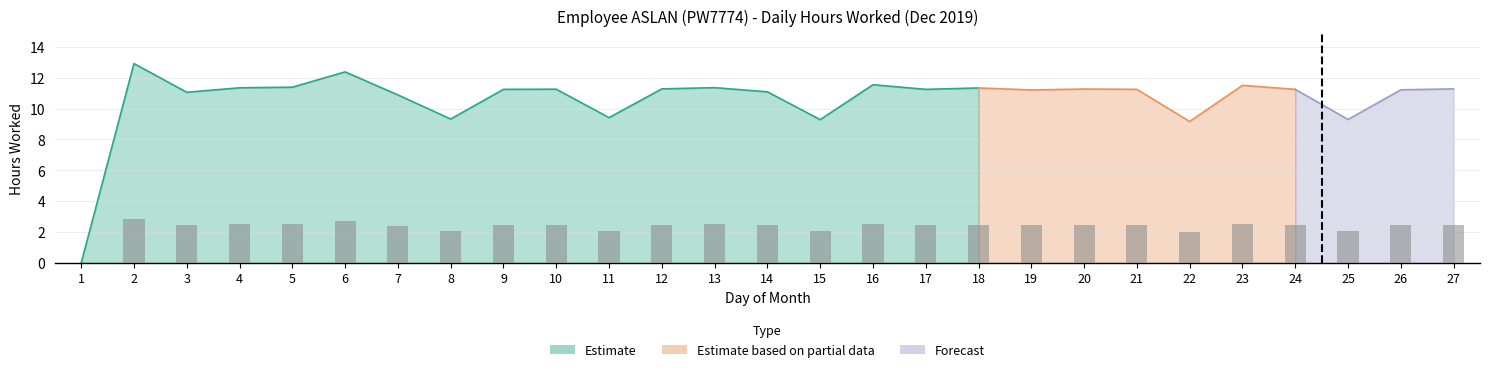

Reading right to left, list all the values displayed in this chart.

11.3	11.2	9.3	11.2	11.5	9.2	11.2	11.3	11.2	11.3	11.2	11.5	9.3	11.1	11.3	11.3	9.4	11.2	11.2	9.3	10.9	12.4	11.4	11.3	11.1	12.9	0.0